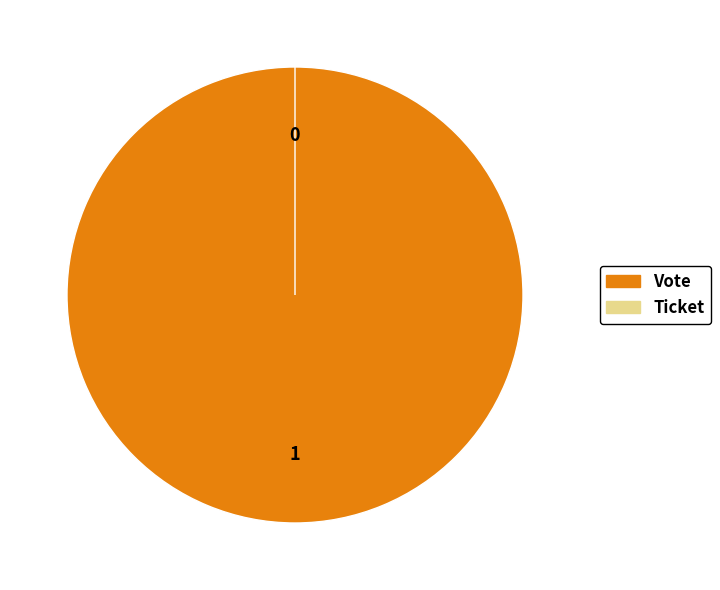

Rank the categories by value from lowest to highest.

Ticket, Vote